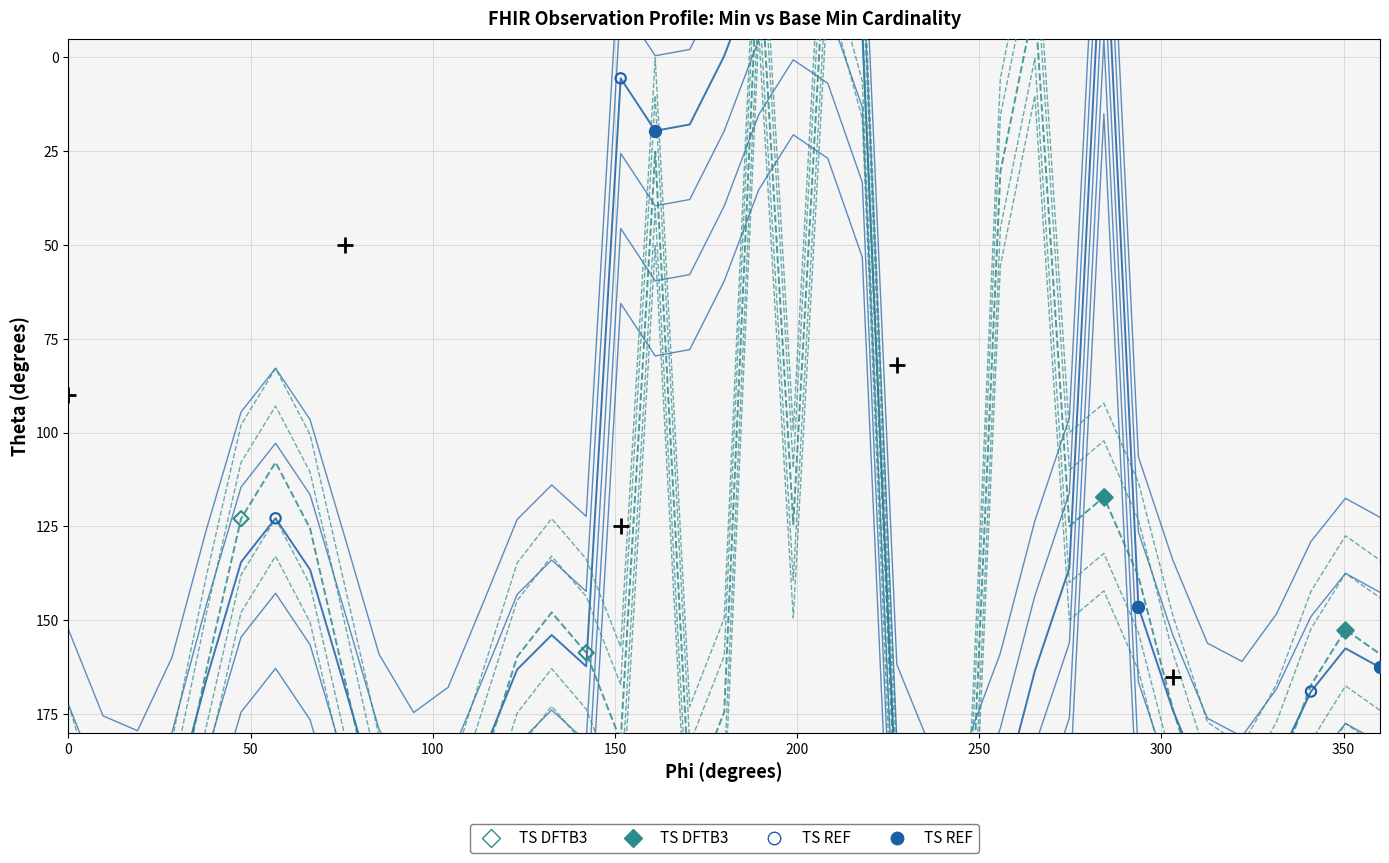

Which series has the largest Y range (max minus min)?

TS DFTB3